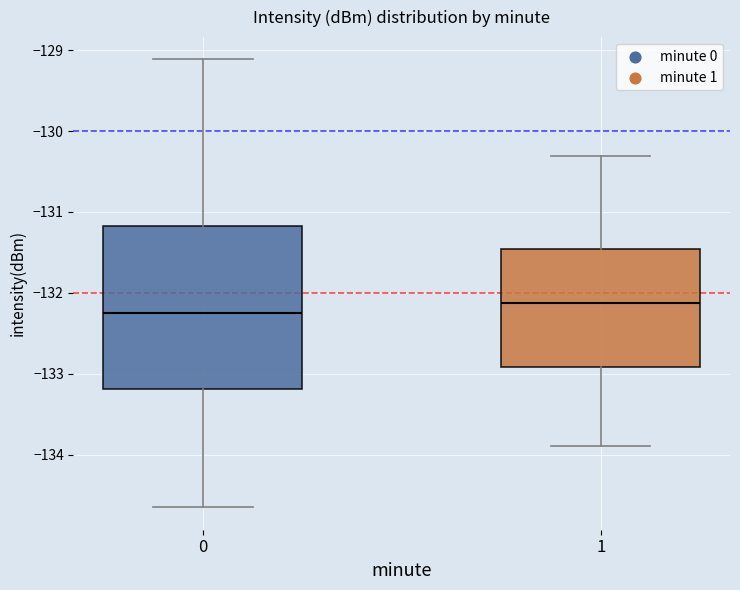

Where does the upper whisker of the box at x = 0 end on the y-axis? The values are not printed on the chart, so give them approximately, as read against the axis.

-129.1